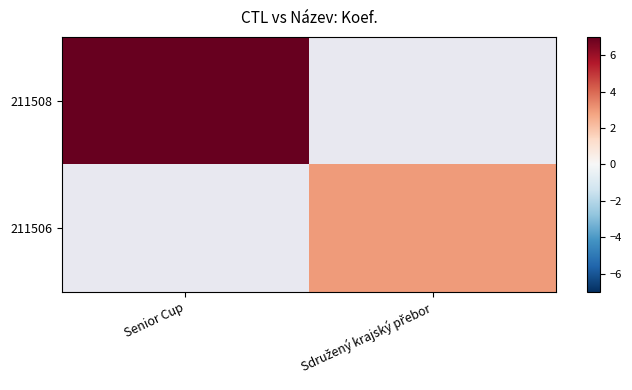

At which label does 211506 reach its minimum?

Senior Cup